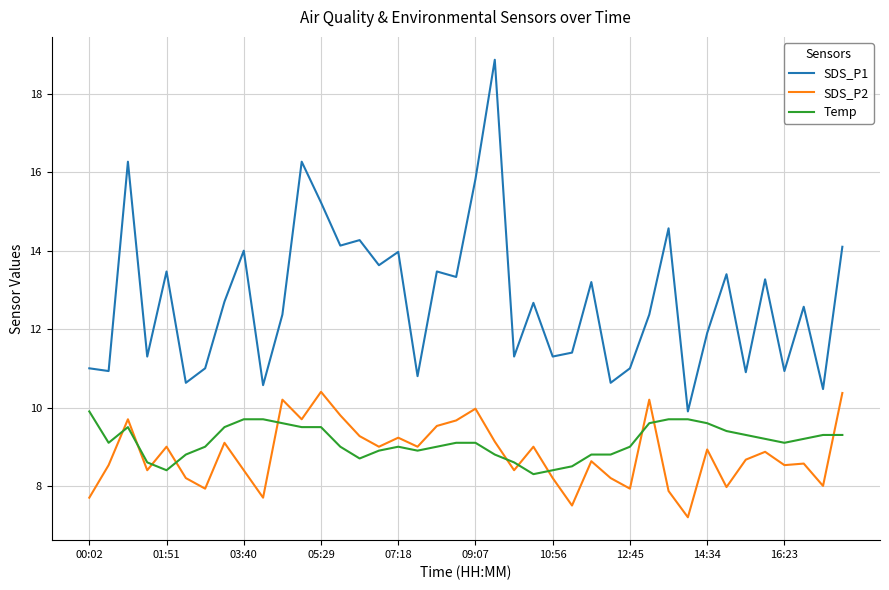

True or false: SDS_P1 and SDS_P2 intersect in this chart.

False